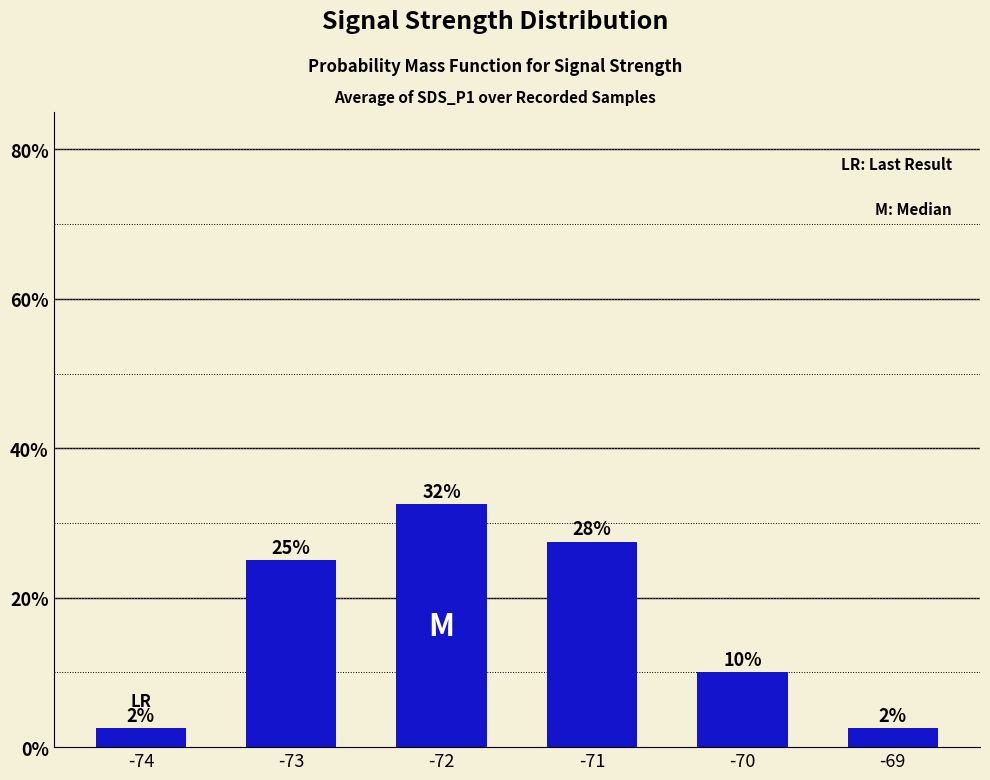

What is the value of the 2nd bar from the left?

25.0